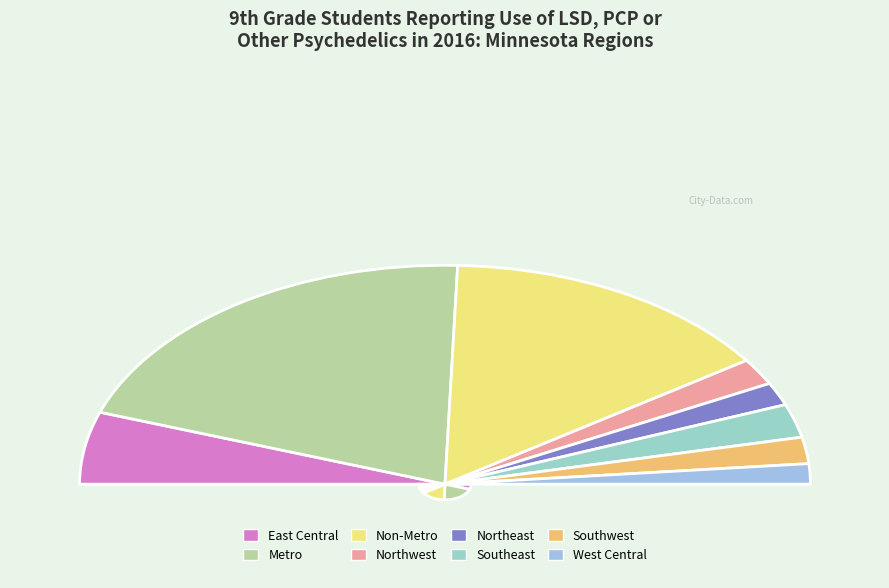

What percentage is the Northwest slice, to the nearest percent?

4%